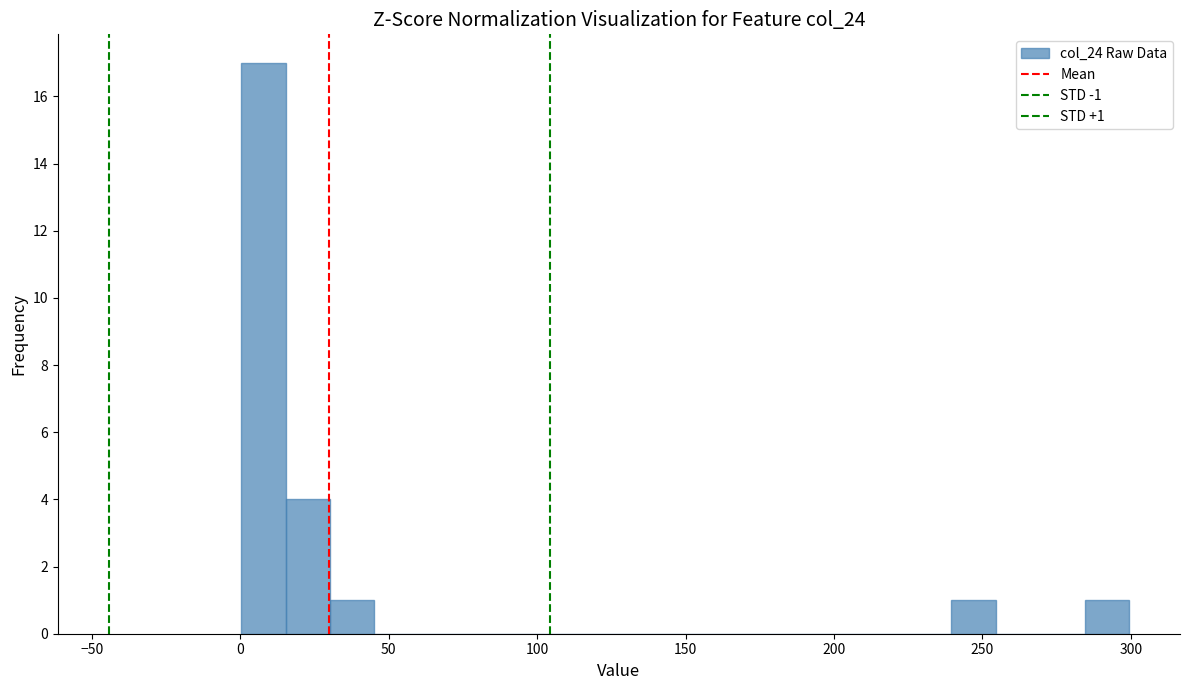

Around what value on the x-axis is the tallest bar? Give the approximate position of its centre, as read against the axis.

10